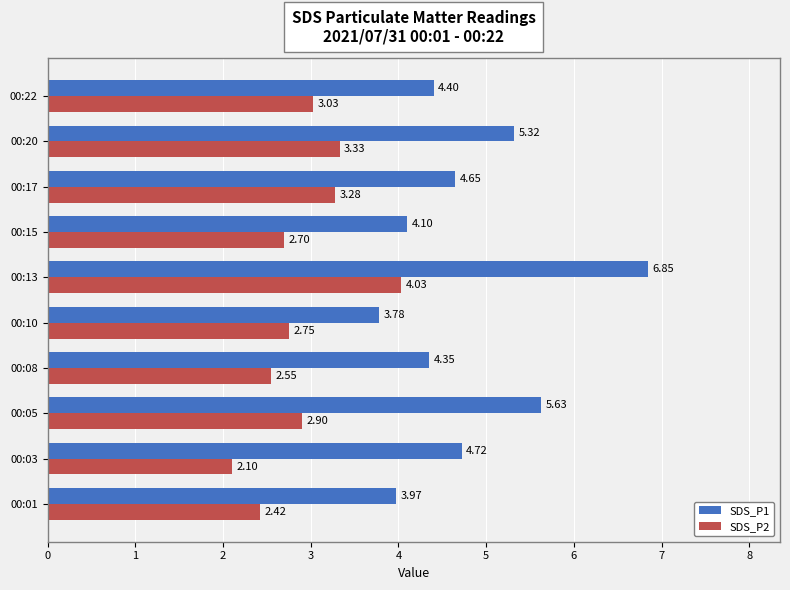

At which category is the sum across all series the highest?

00:13